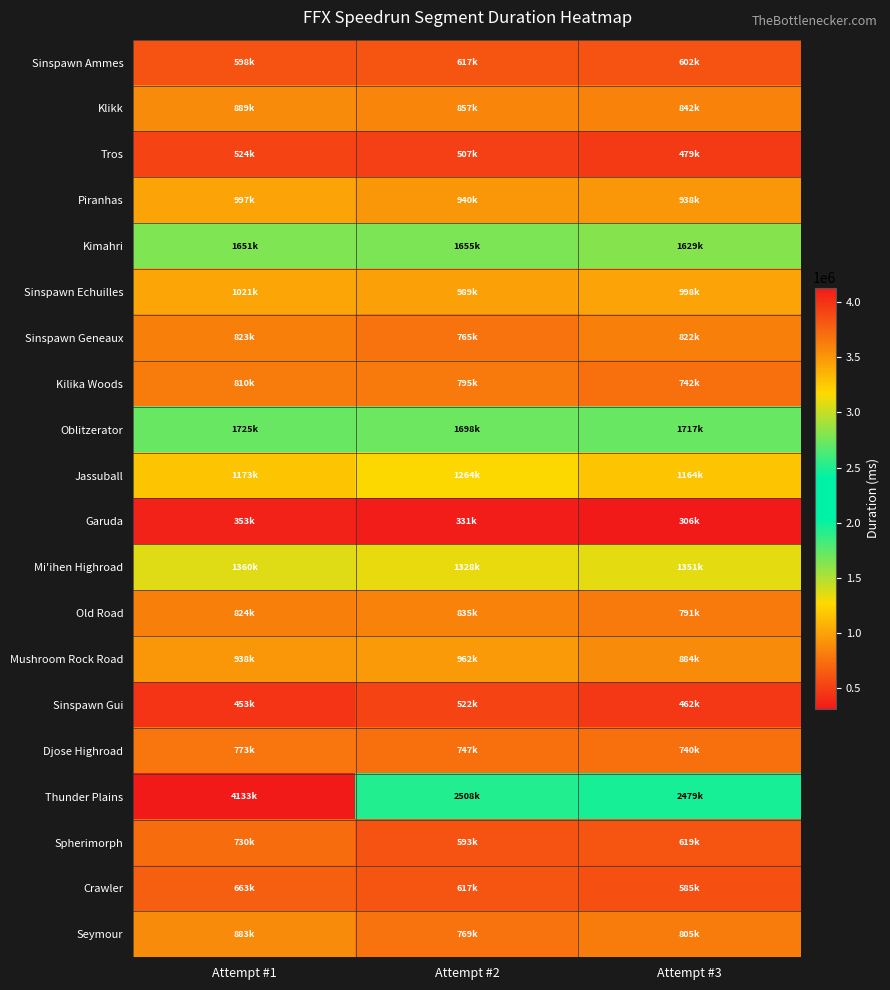

At which category is the sum across all series the highest?

Attempt #1